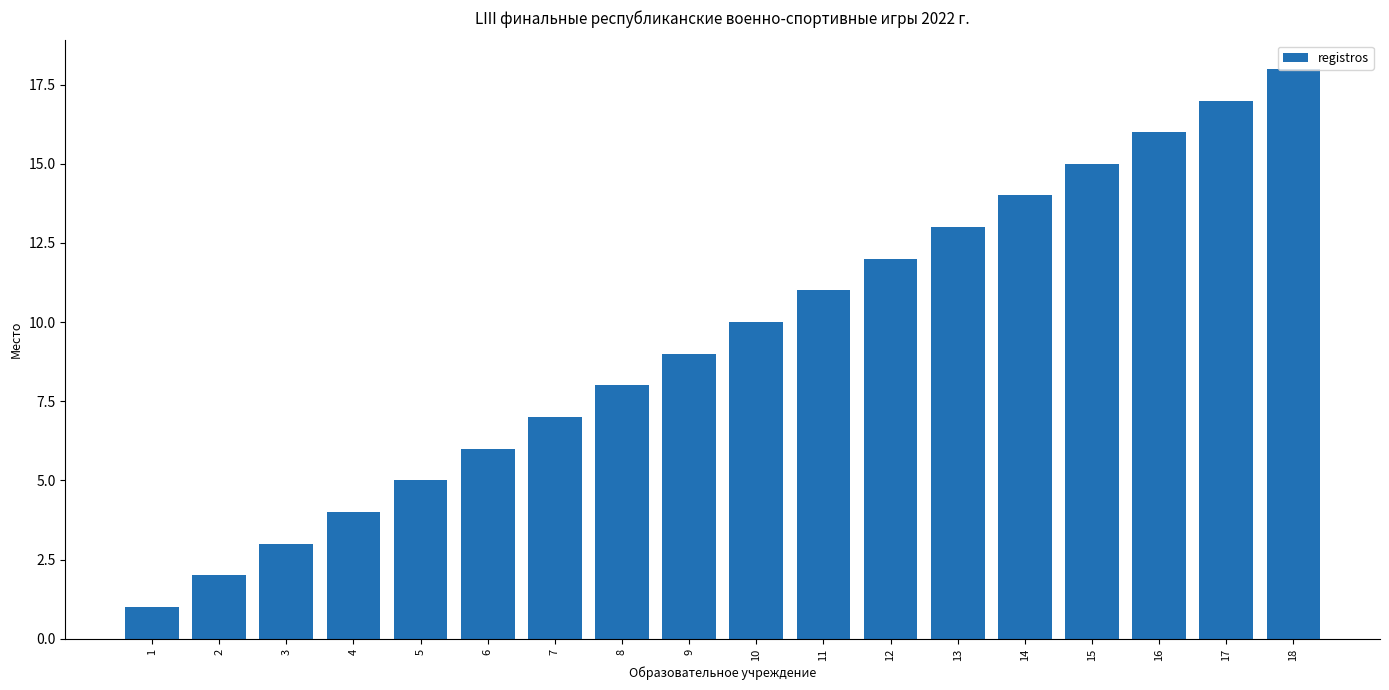

What is the value of the 1st bar from the left?

1